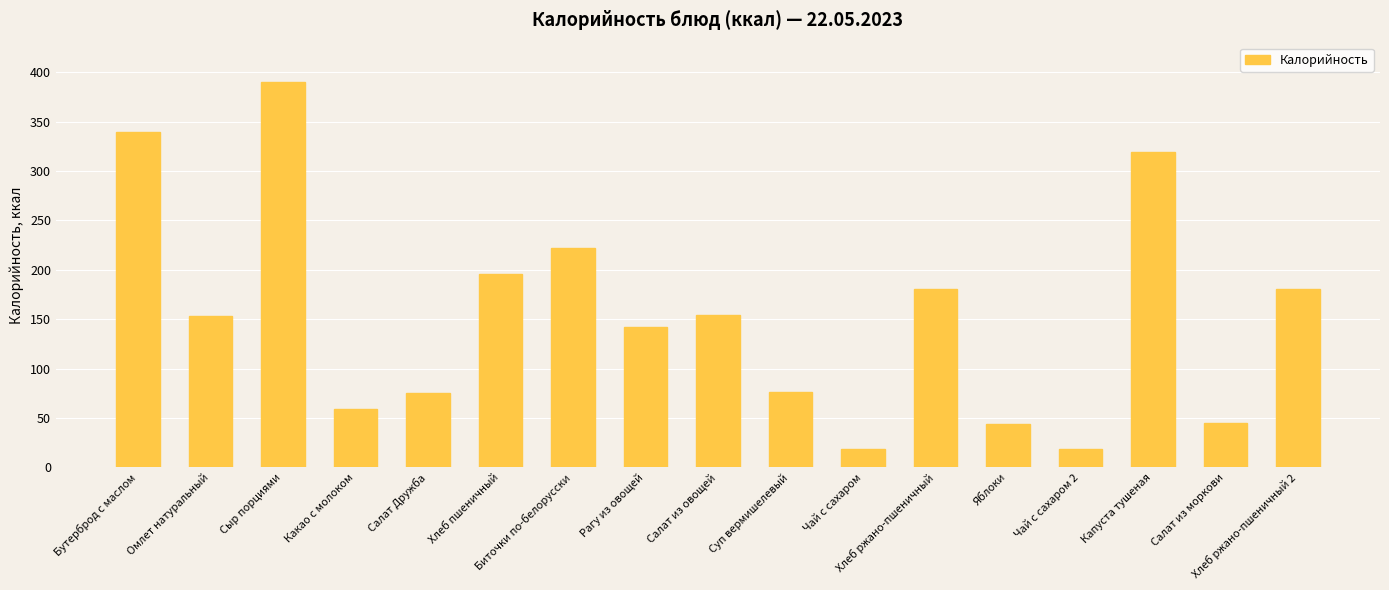

What is the average value?

154